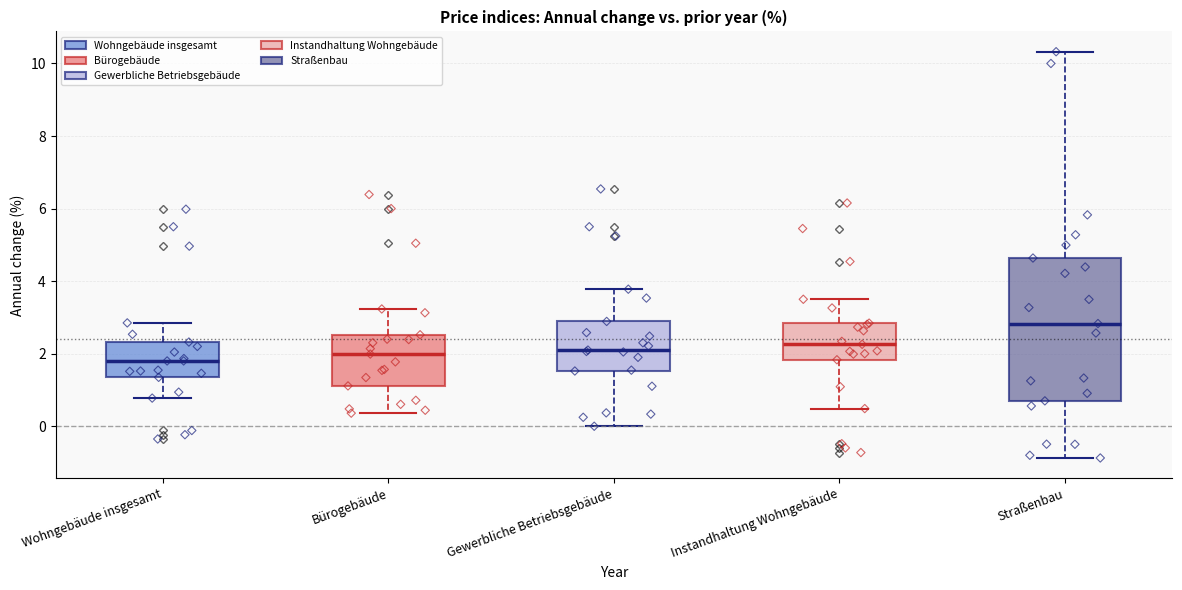

Which box is the tallest, from its lower edge to its upper edge?

Straßenbau